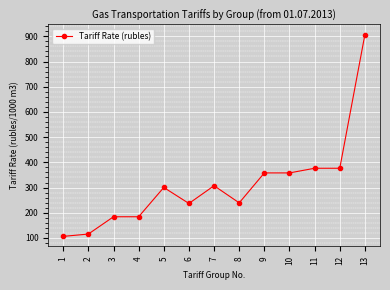

What is the value of the 10th point from the left?

358.1